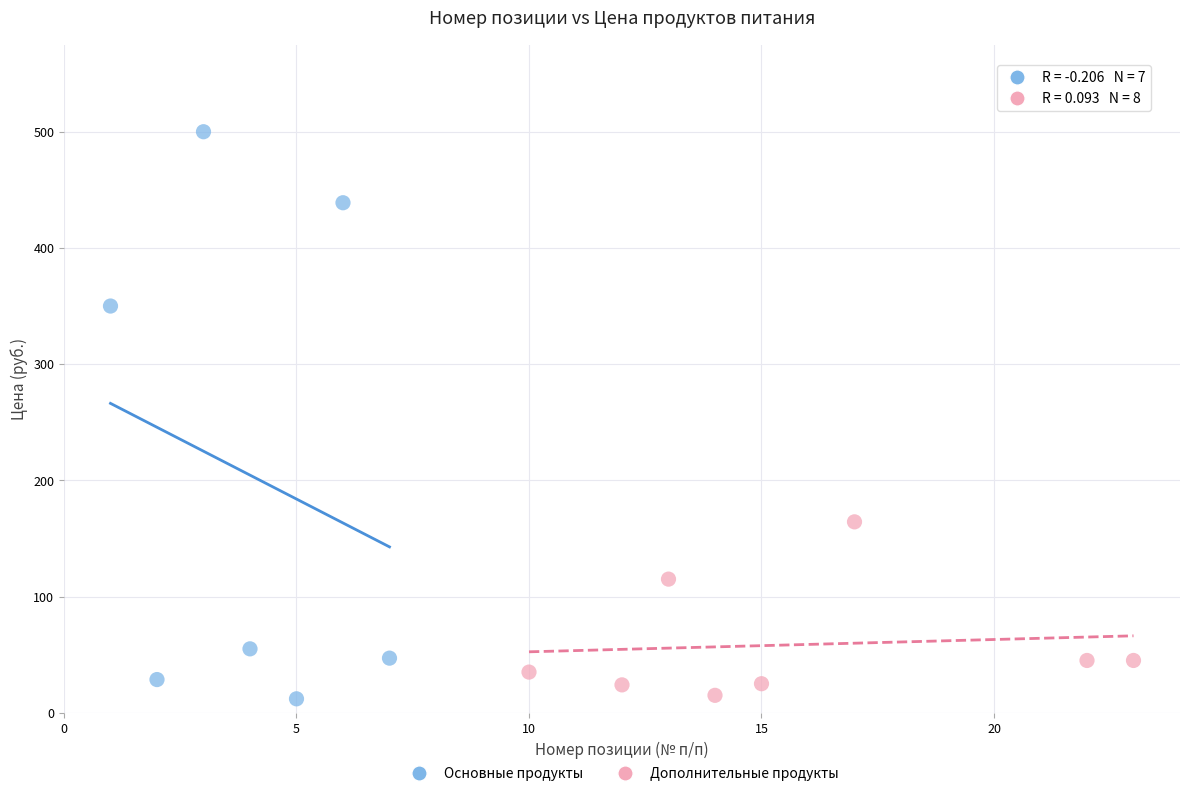

Which series has the widest spread of Y values?

Основные продукты